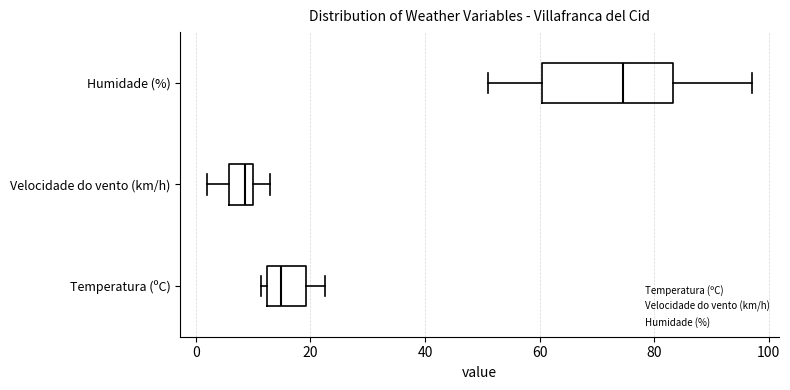

Which box has the furthest to the left median line?

Velocidade do vento (km/h)